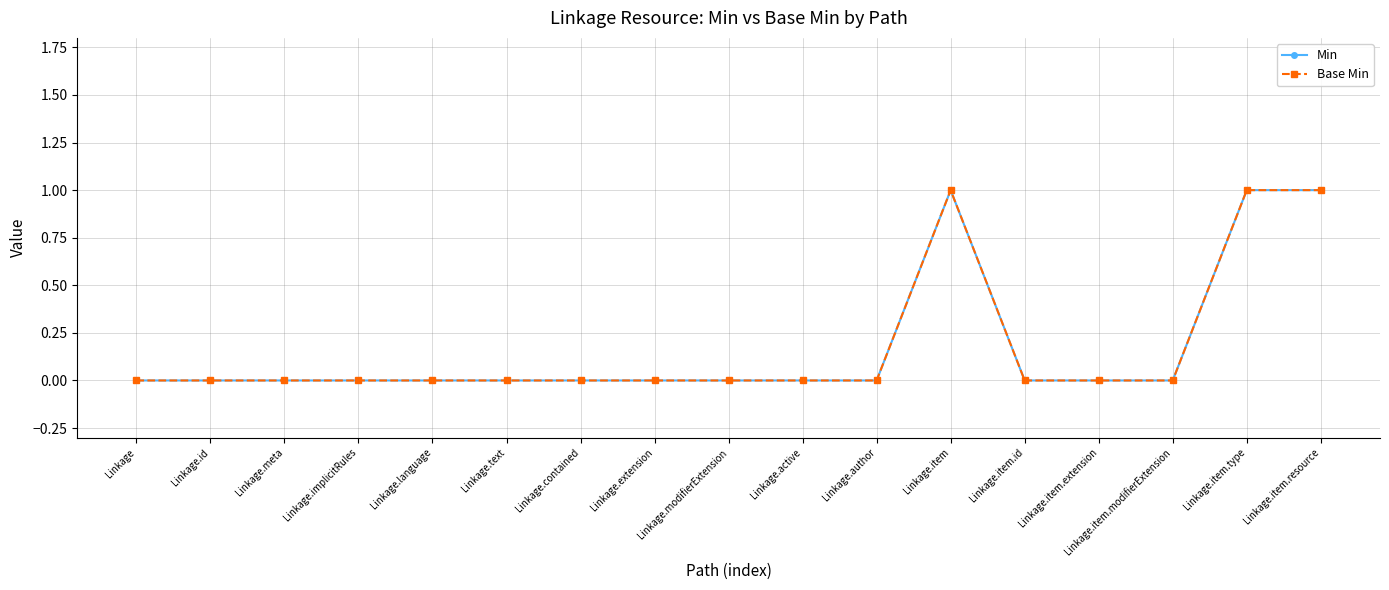

True or false: Min and Base Min intersect in this chart.

False